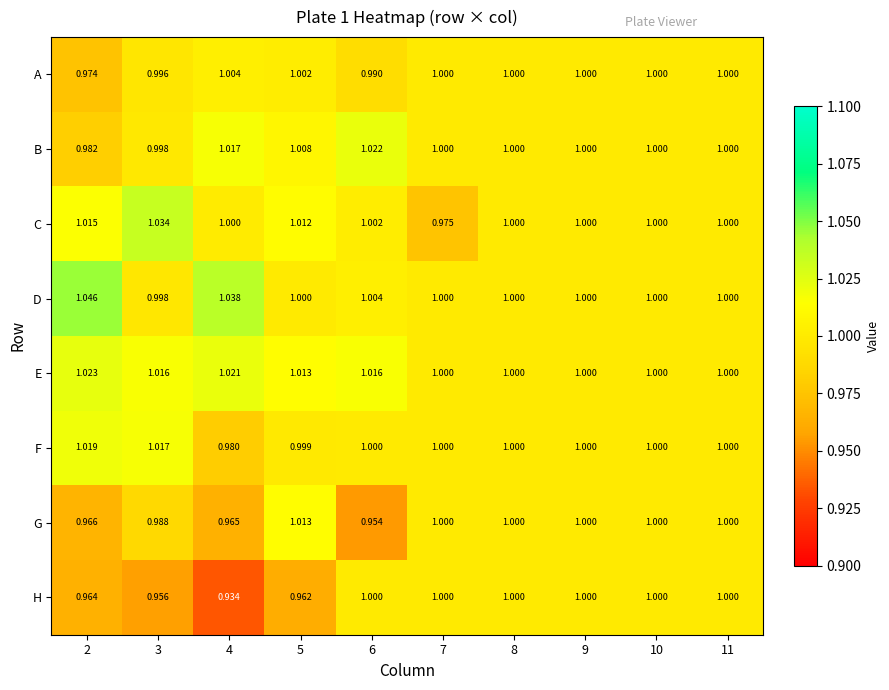

Which series changed the most between 2 and 8?

D